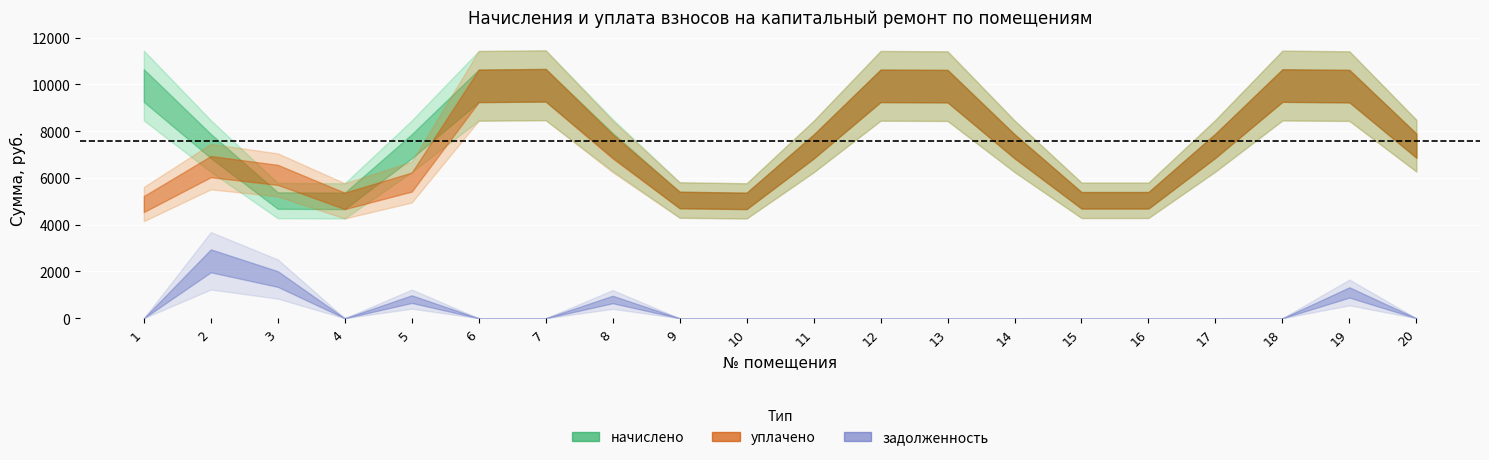

What is the sum of the начислено values at 5 and 8?

14755.0